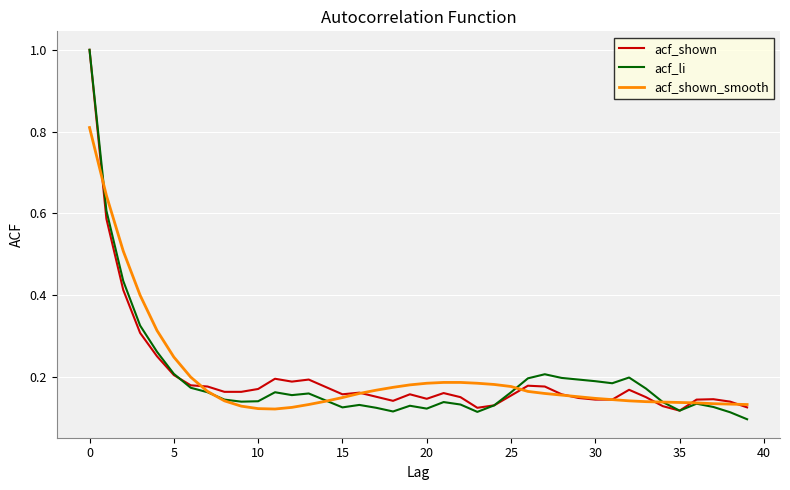

What are all the series names shown in the legend?

acf_shown, acf_li, acf_shown_smooth